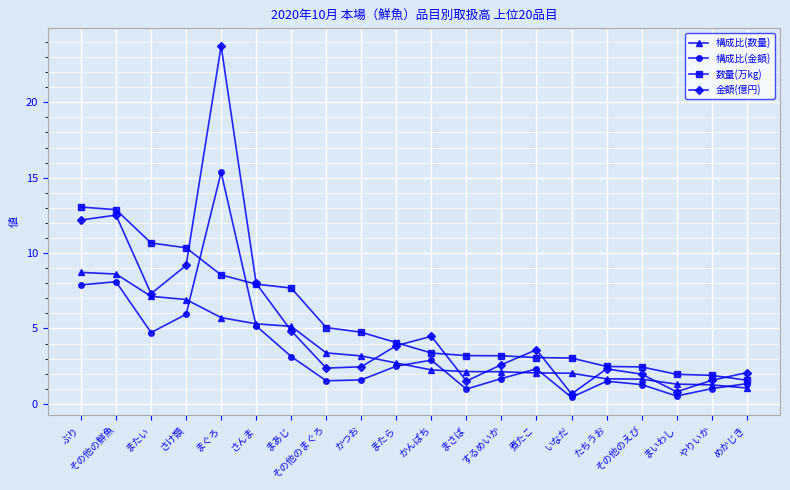

Where does the 金額(億円) series first go above 3?

ぶり